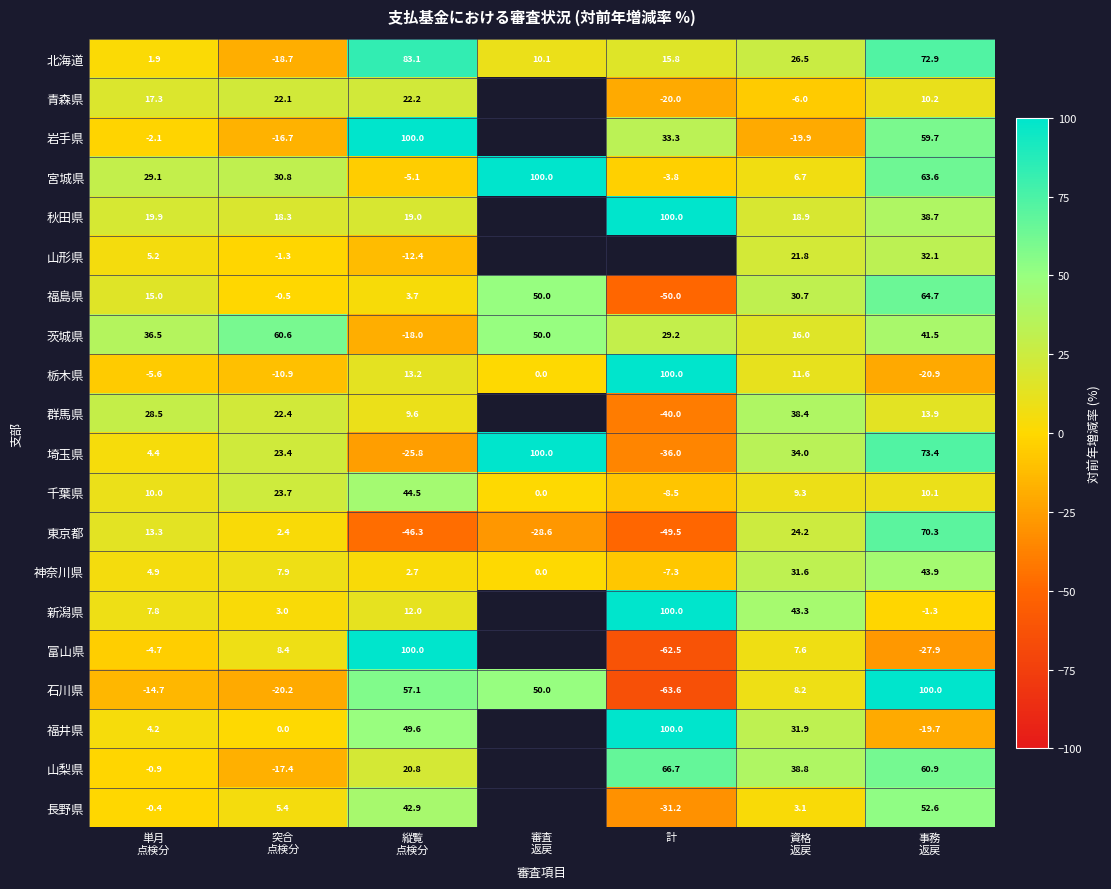

What is the difference between the 神奈川県 values at 計 and 突合 点検分?

15.2